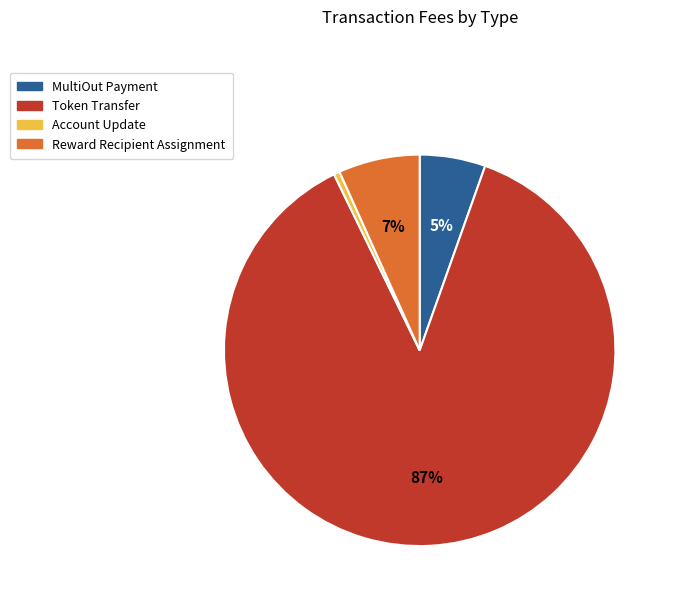

To the nearest percent, what is the difference between the Reward Recipient Assignment and Token Transfer slice percentages?

81%